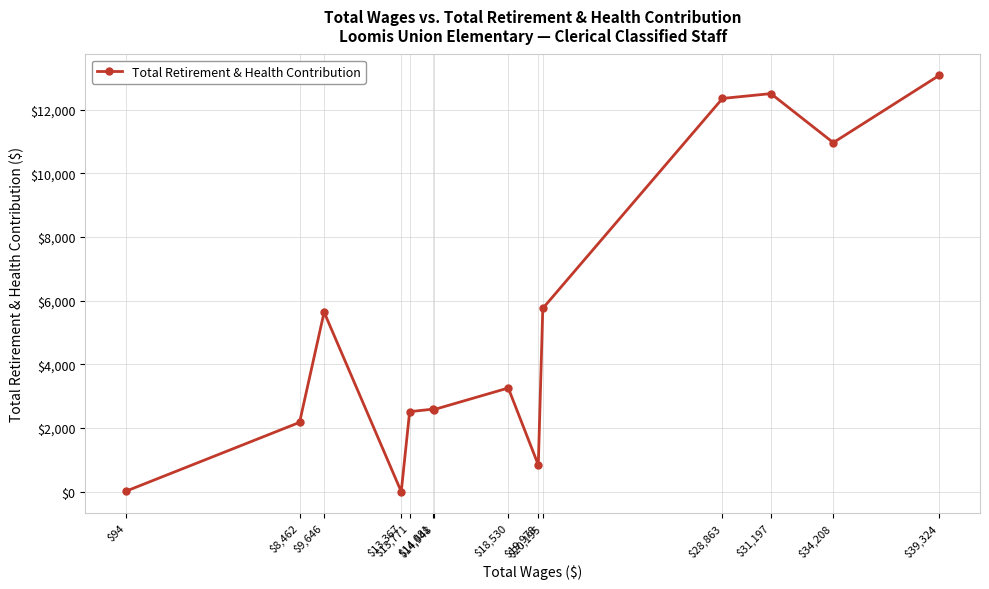

True or false: there are more than 2 points higher than both neighbors.

True